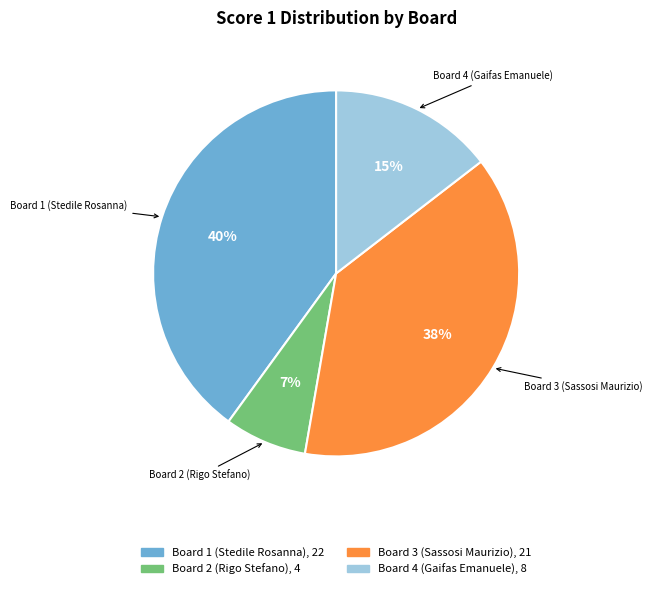

Combined, do Board 3 (Sassosi Maurizio) and Board 1 (Stedile Rosanna) account for over 50%?

Yes